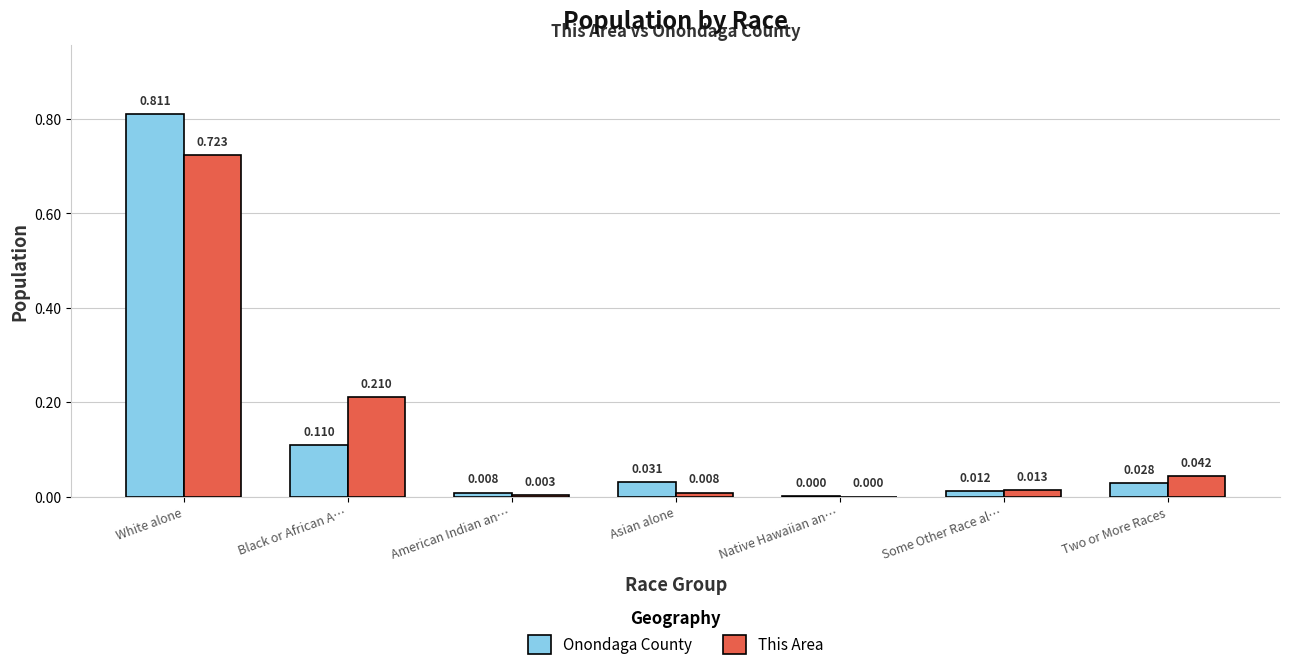

What is the total value across all series at Black or African A…?

0.3